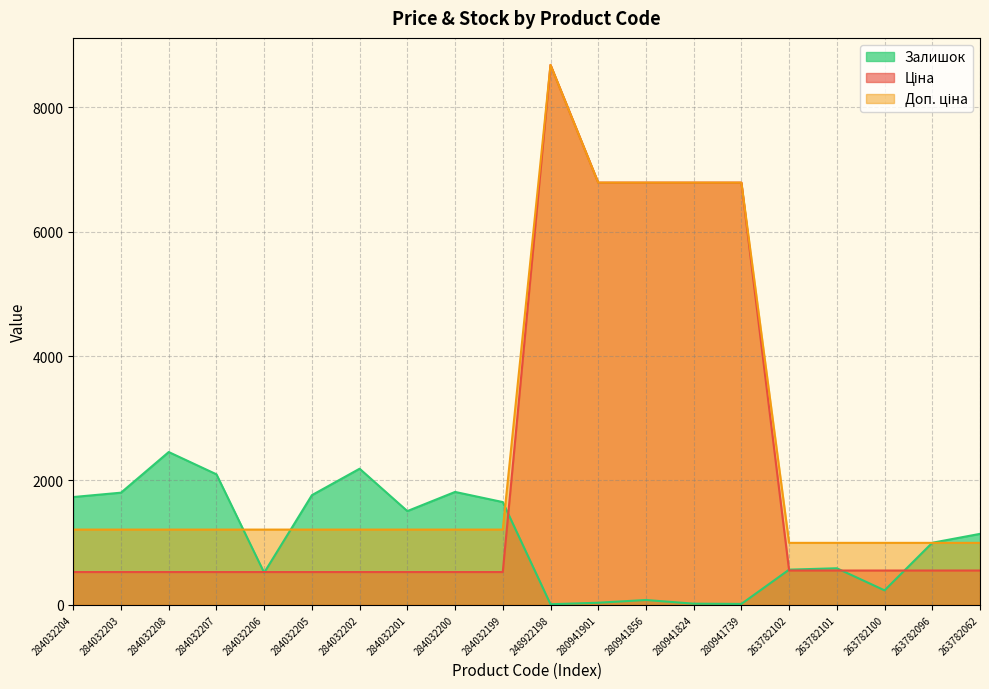

Which series has the largest total across all categories?

Доп. ціна